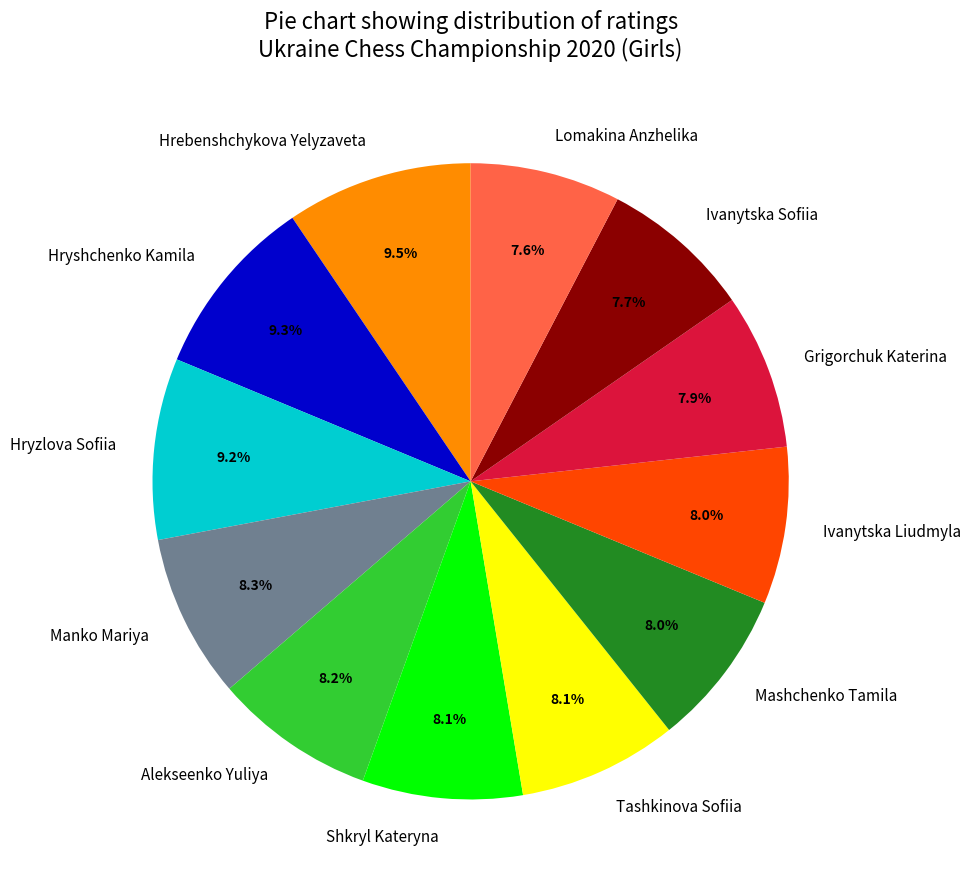

True or false: Alekseenko Yuliya accounts for 16% of the total.

False